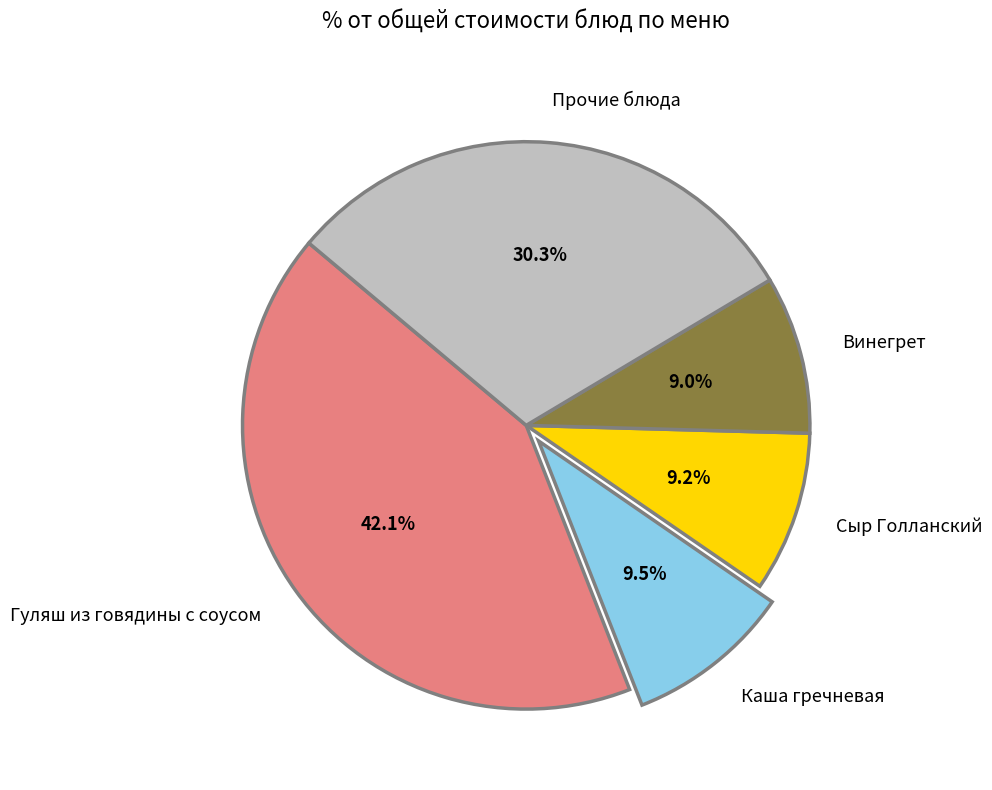

What is the largest slice in the pie chart?

Гуляш из говядины с соусом